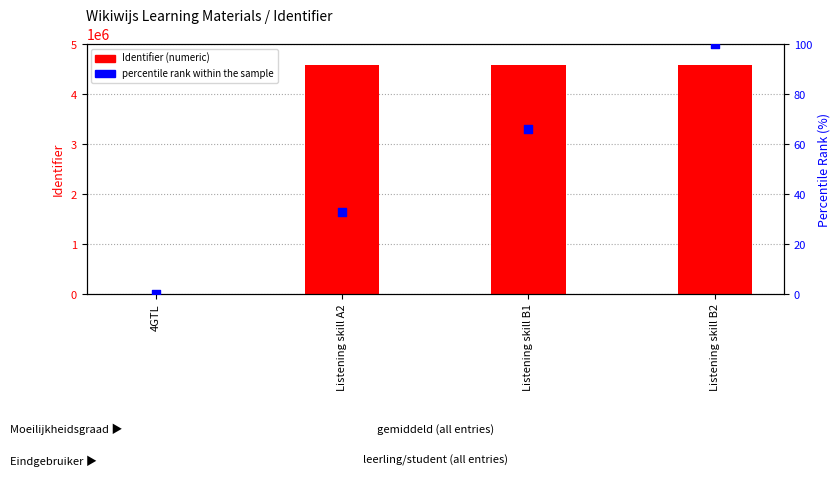

Is the value of percentile rank within the sample at 4GTL greater than the value of Identifier at 4GTL?

No